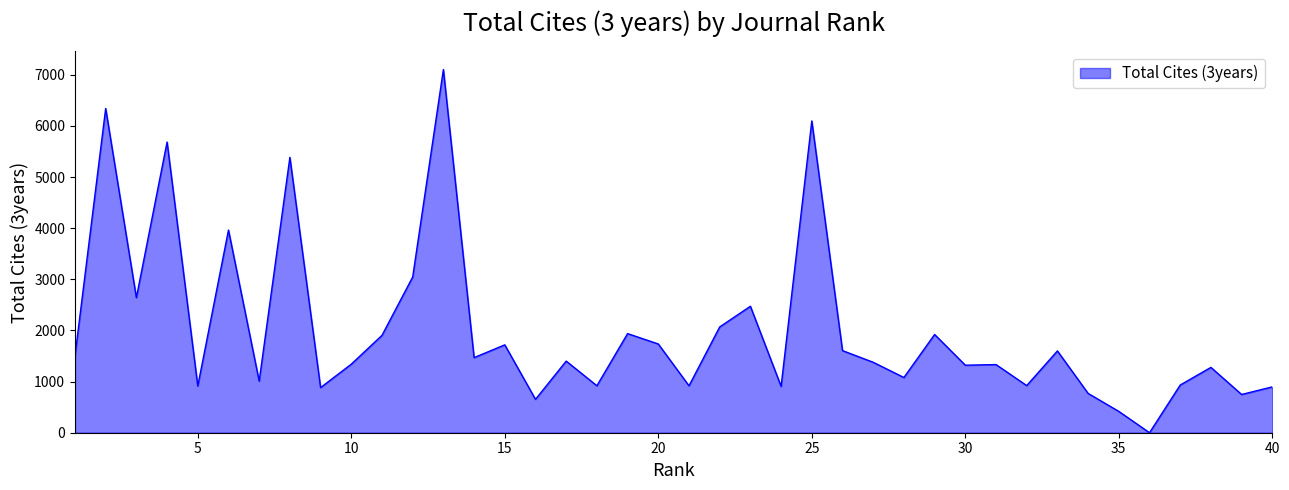

What is the greatest value displayed?

7104